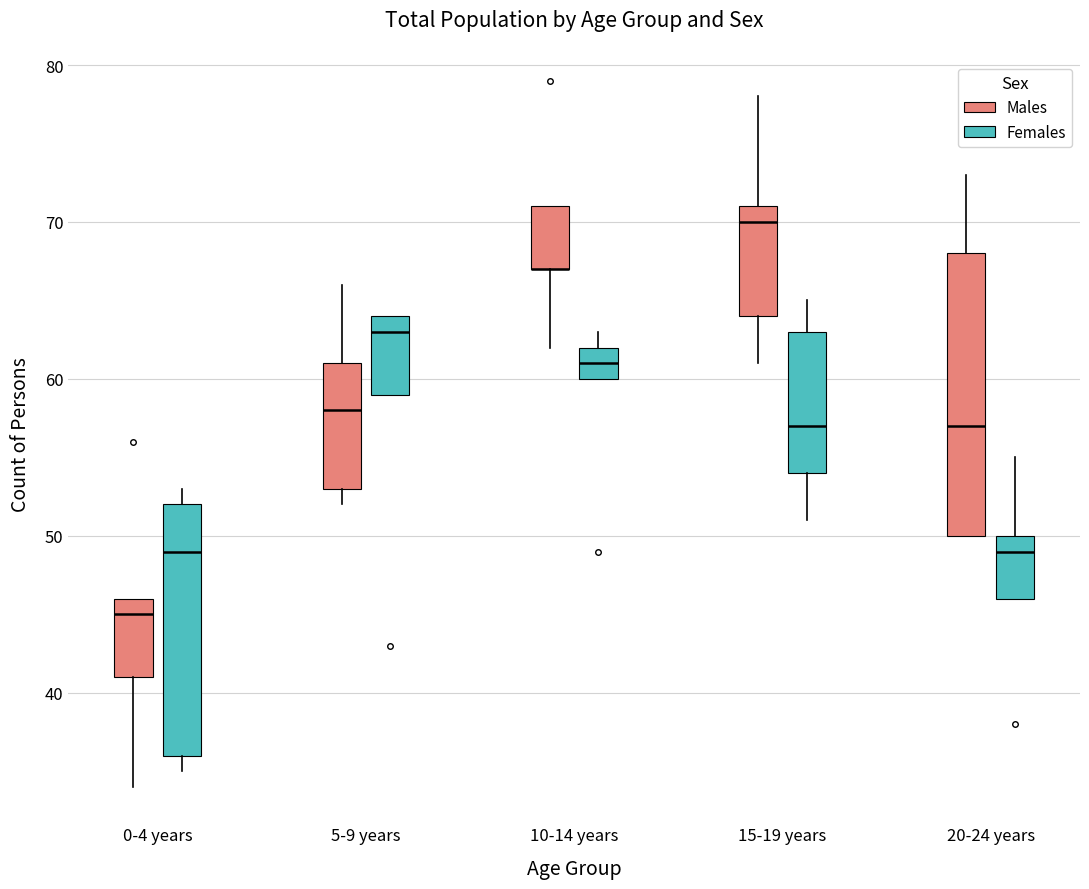

Reading left to right, read every box against the y-axis: the position of its median line, the range the box covers, and the ends of its whiskers. The values are not printed on the chart, so give them approximately, as read against the axis.

0-4 years (Males): median 45, box 41 to 46, whiskers 34 to 46
0-4 years (Females): median 49, box 36 to 52, whiskers 35 to 53
5-9 years (Males): median 58, box 53 to 61, whiskers 52 to 66
5-9 years (Females): median 63, box 59 to 64, whiskers 59 to 64
10-14 years (Males): median 67 (drawn on the box's lower edge), box 67 to 71, whiskers 62 to 71
10-14 years (Females): median 61, box 60 to 62, whiskers 60 to 63
15-19 years (Males): median 70, box 64 to 71, whiskers 61 to 78
15-19 years (Females): median 57, box 54 to 63, whiskers 51 to 65
20-24 years (Males): median 57, box 50 to 68, whiskers 50 to 73
20-24 years (Females): median 49, box 46 to 50, whiskers 46 to 55